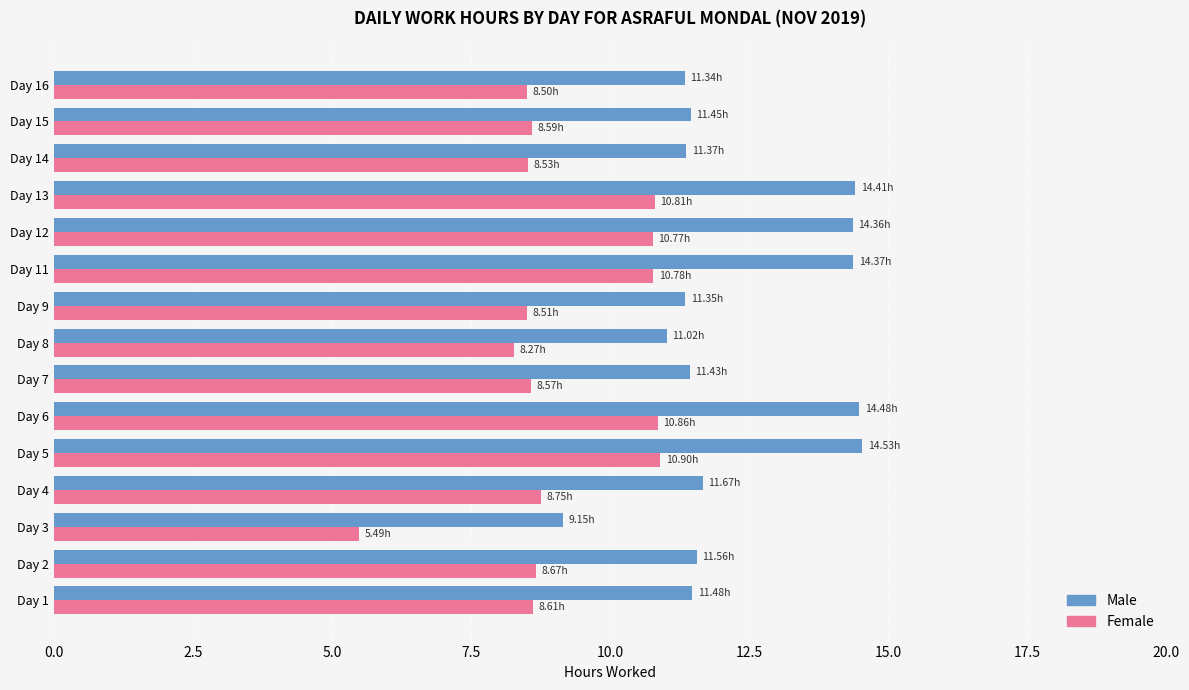

What is the difference between the maximum and minimum values in the Female series?

5.4